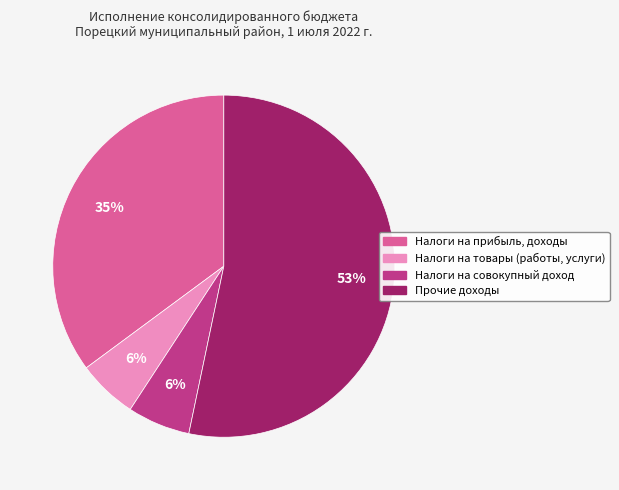

Which category accounts for the majority?

Прочие доходы